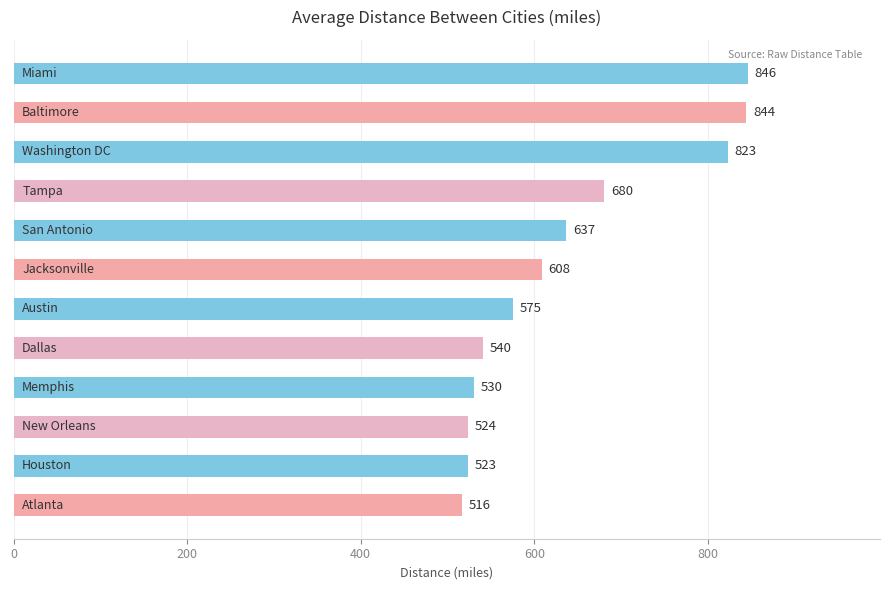

What is the smallest value displayed?

516.3